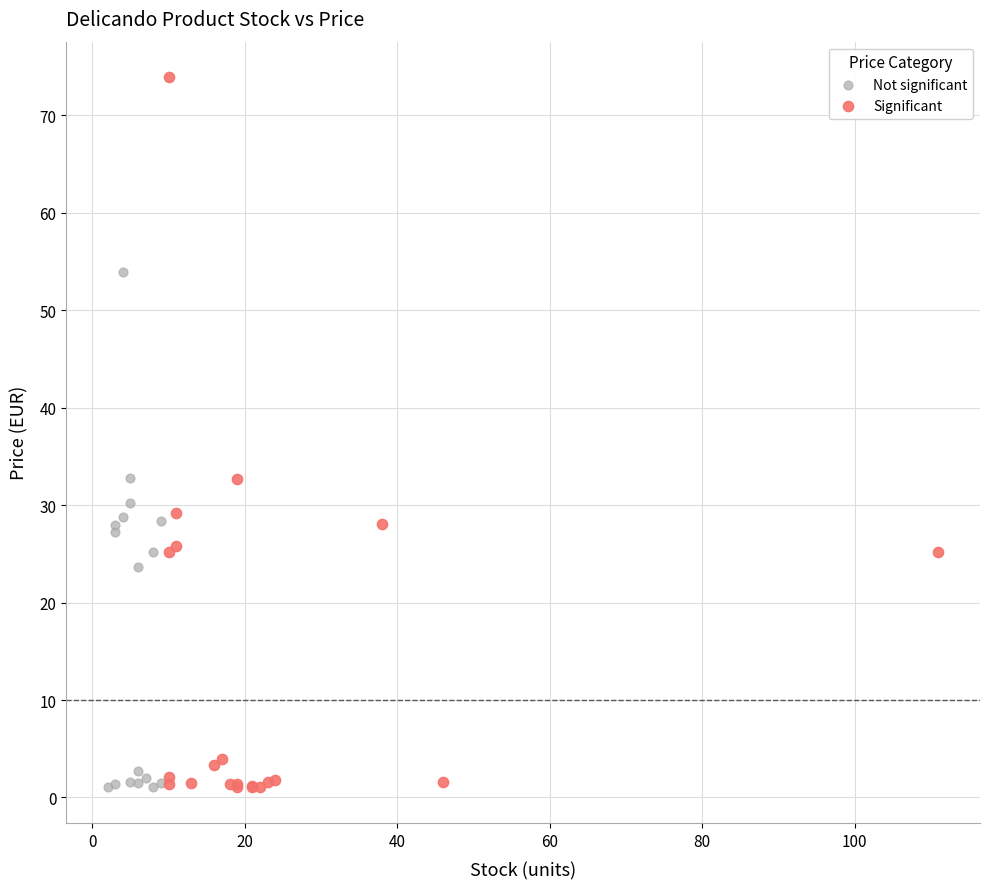

Which series has the largest Y range (max minus min)?

Significant